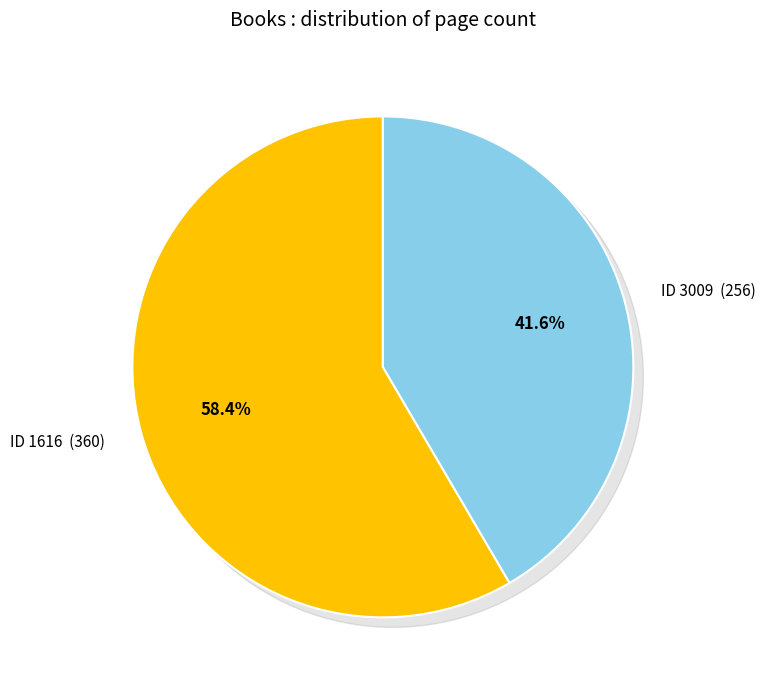

What percentage is the 3009 slice, to the nearest percent?

42%